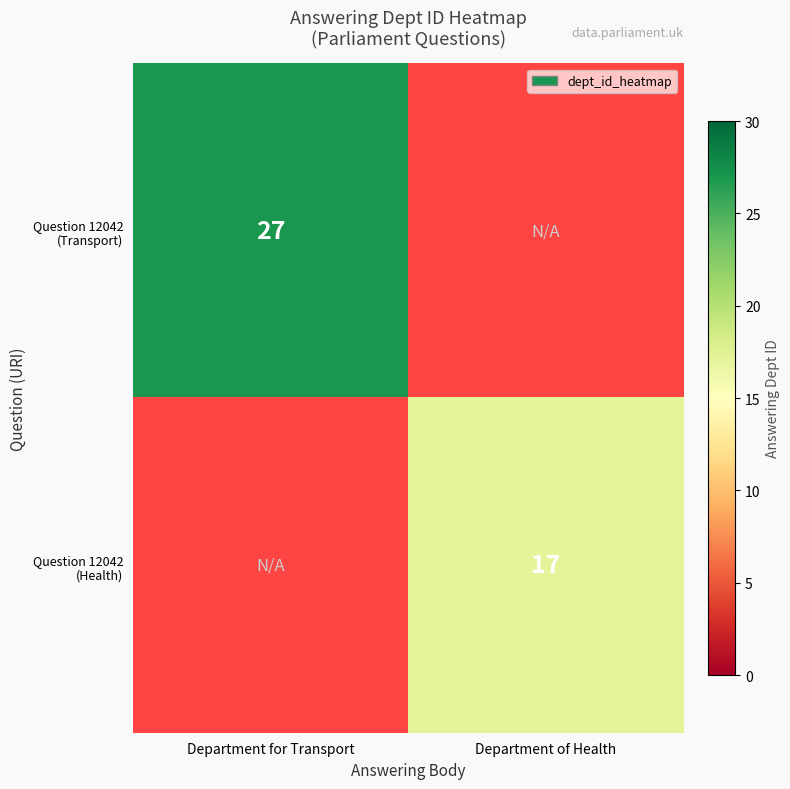

What is the smallest value displayed?

17.0